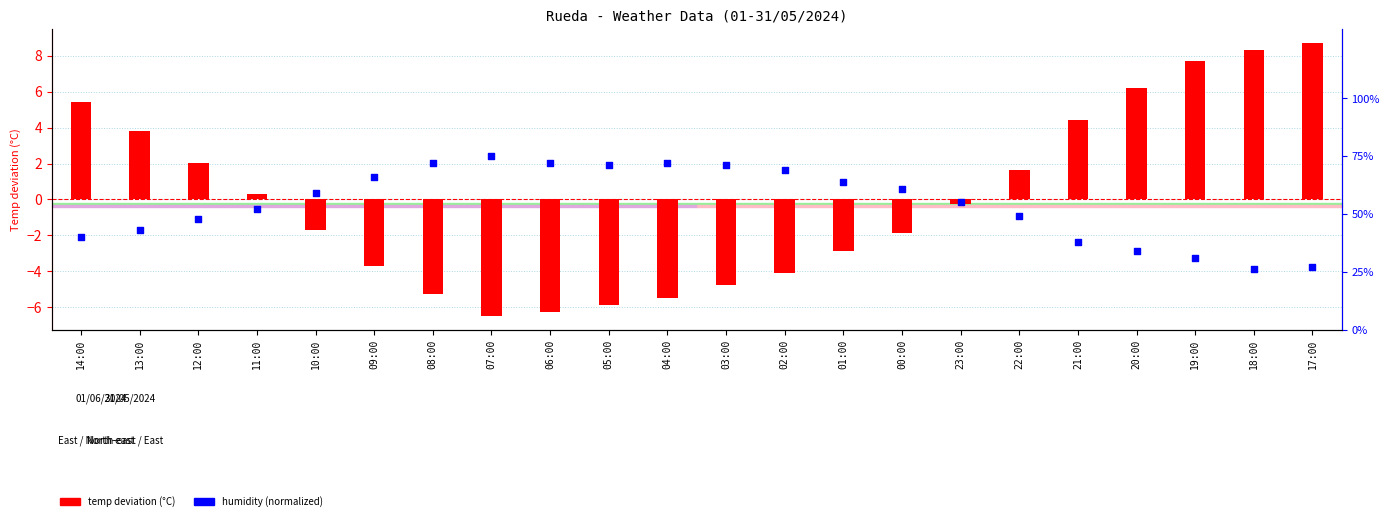

Is the value of humidity (norm) at 13:00 greater than the value of temp deviation (°C) at 06:00?

Yes